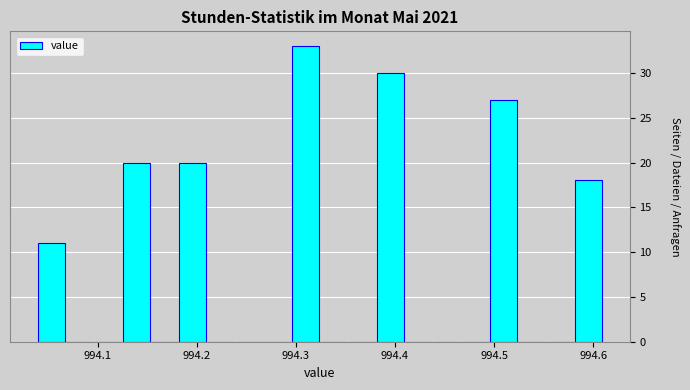

Around what value on the x-axis is the tallest bar? Give the approximate position of its centre, as read against the axis.

994.31